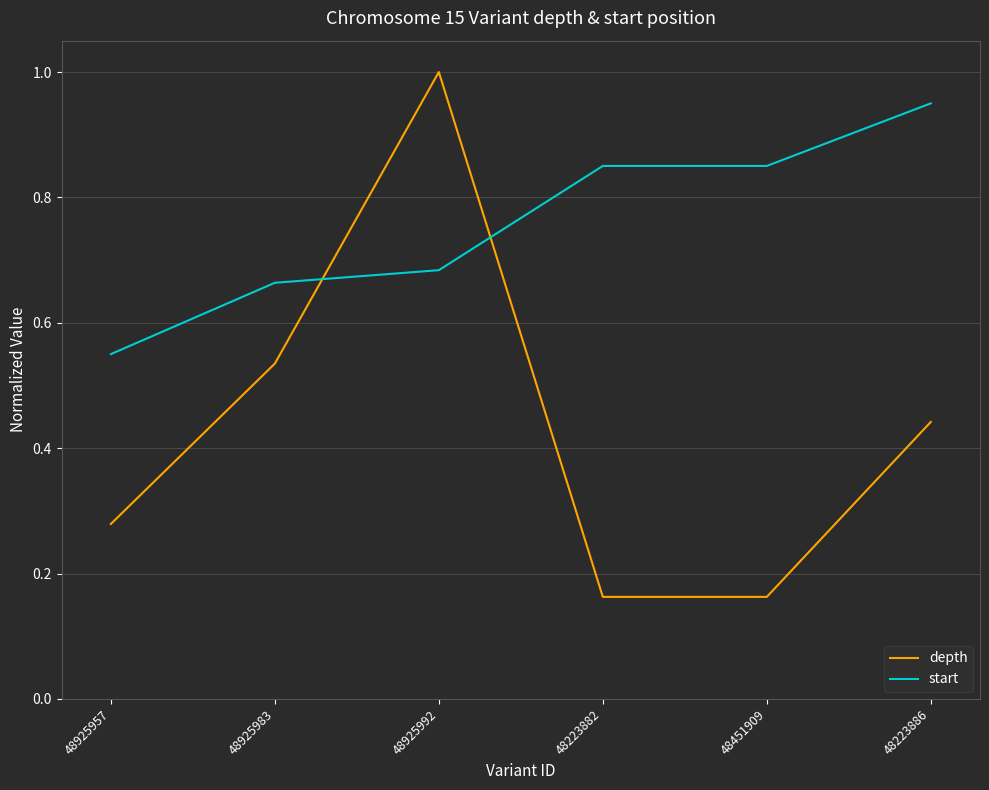

Rank the series by their average value, from highest to lowest.

start, depth